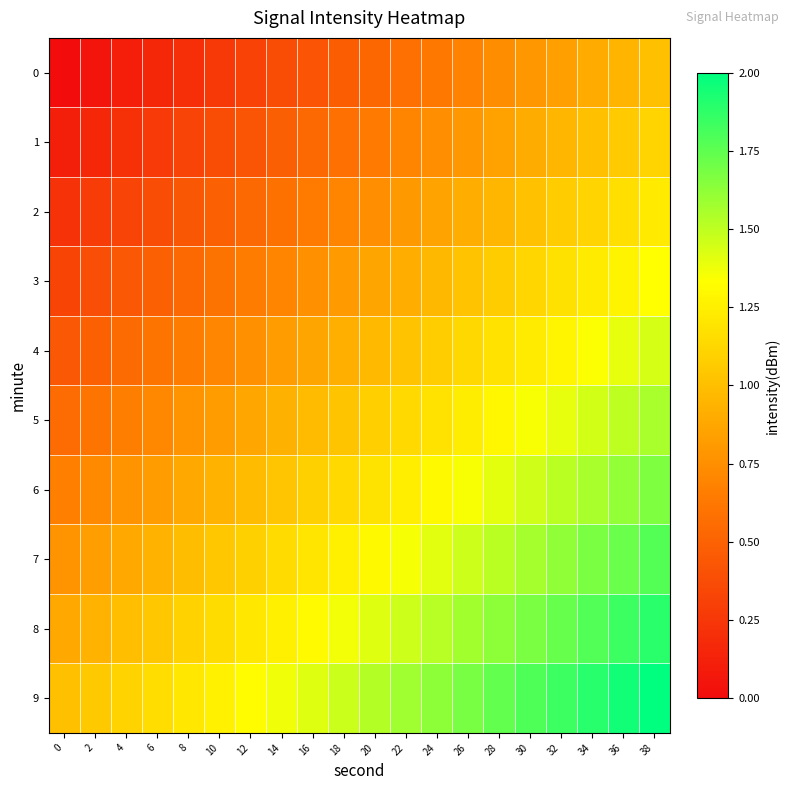

Reading right to left, list all the values displayed in this chart.

0: 38=1.0	36=0.9	34=0.9	32=0.8	30=0.8	28=0.7	26=0.7	24=0.6	22=0.6	20=0.5	18=0.5	16=0.4	14=0.4	12=0.3	10=0.3	8=0.2	6=0.2	4=0.1	2=0.1	0=0.0
1: 38=1.1	36=1.1	34=1.0	32=1.0	30=0.9	28=0.8	26=0.8	24=0.7	22=0.7	20=0.6	18=0.6	16=0.5	14=0.5	12=0.4	10=0.4	8=0.3	6=0.3	4=0.2	2=0.2	0=0.1
2: 38=1.2	36=1.2	34=1.1	32=1.1	30=1.0	28=1.0	26=0.9	24=0.9	22=0.8	20=0.7	18=0.7	16=0.6	14=0.6	12=0.5	10=0.5	8=0.4	6=0.4	4=0.3	2=0.3	0=0.2
3: 38=1.3	36=1.3	34=1.2	32=1.2	30=1.1	28=1.1	26=1.0	24=1.0	22=0.9	20=0.9	18=0.8	16=0.8	14=0.7	12=0.6	10=0.6	8=0.5	6=0.5	4=0.4	2=0.4	0=0.3
4: 38=1.4	36=1.4	34=1.3	32=1.3	30=1.2	28=1.2	26=1.1	24=1.1	22=1.0	20=1.0	18=0.9	16=0.9	14=0.8	12=0.8	10=0.7	8=0.7	6=0.6	4=0.5	2=0.5	0=0.4
5: 38=1.6	36=1.5	34=1.5	32=1.4	30=1.3	28=1.3	26=1.2	24=1.2	22=1.1	20=1.1	18=1.0	16=1.0	14=0.9	12=0.9	10=0.8	8=0.8	6=0.7	4=0.7	2=0.6	0=0.6
6: 38=1.7	36=1.6	34=1.6	32=1.5	30=1.5	28=1.4	26=1.4	24=1.3	22=1.2	20=1.2	18=1.1	16=1.1	14=1.0	12=1.0	10=0.9	8=0.9	6=0.8	4=0.8	2=0.7	0=0.7
7: 38=1.8	36=1.7	34=1.7	32=1.6	30=1.6	28=1.5	26=1.5	24=1.4	22=1.4	20=1.3	18=1.3	16=1.2	14=1.1	12=1.1	10=1.0	8=1.0	6=0.9	4=0.9	2=0.8	0=0.8
8: 38=1.9	36=1.8	34=1.8	32=1.7	30=1.7	28=1.6	26=1.6	24=1.5	22=1.5	20=1.4	18=1.4	16=1.3	14=1.3	12=1.2	10=1.2	8=1.1	6=1.0	4=1.0	2=0.9	0=0.9
9: 38=2.0	36=1.9	34=1.9	32=1.8	30=1.8	28=1.7	26=1.7	24=1.6	22=1.6	20=1.5	18=1.5	16=1.4	14=1.4	12=1.3	10=1.3	8=1.2	6=1.2	4=1.1	2=1.1	0=1.0